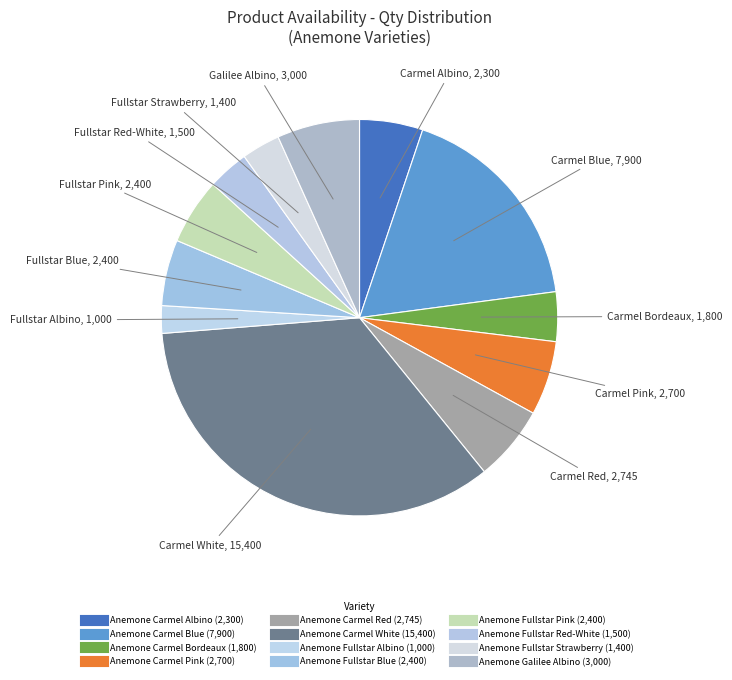

To the nearest percent, what percentage of the pie is Anemone Fullstar Pink?

5%